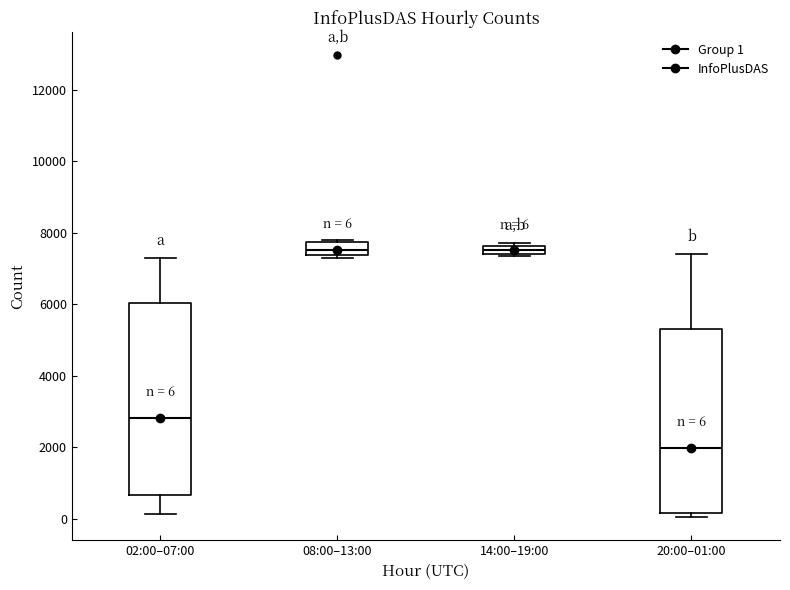

Which box's median line is the lowest?

20:00–01:00